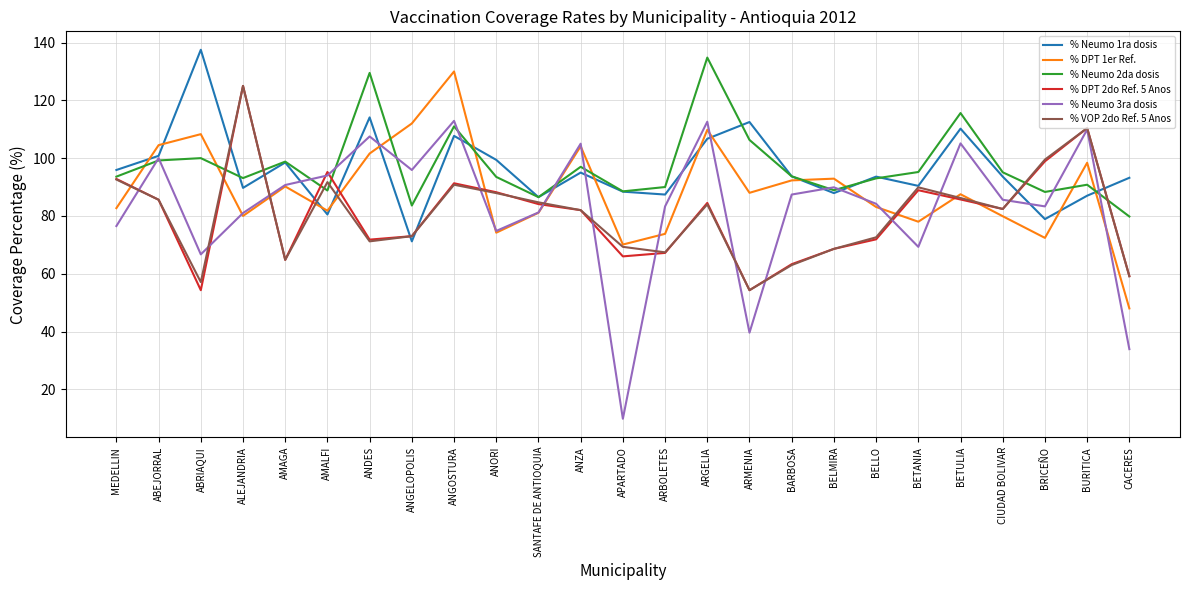

What is the difference between the highest and lowest values at BELMIRA?

24.3